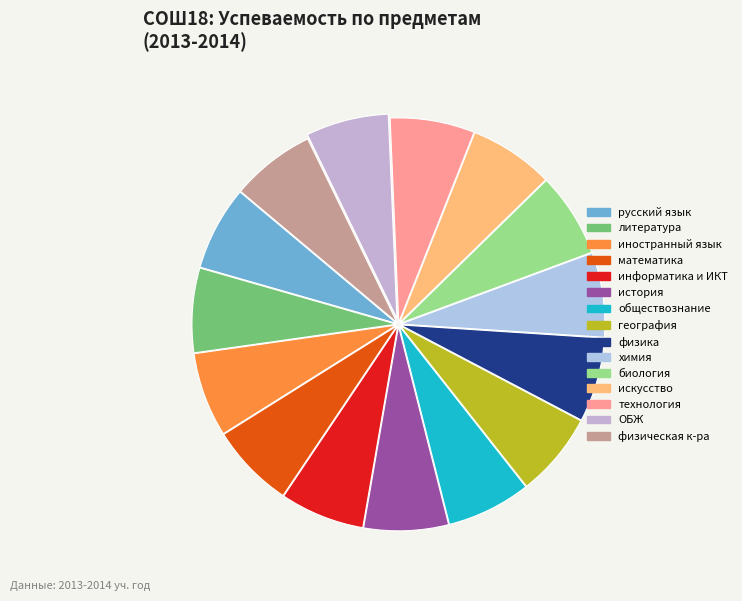

Between история and физическая к-ра, which is larger?

история